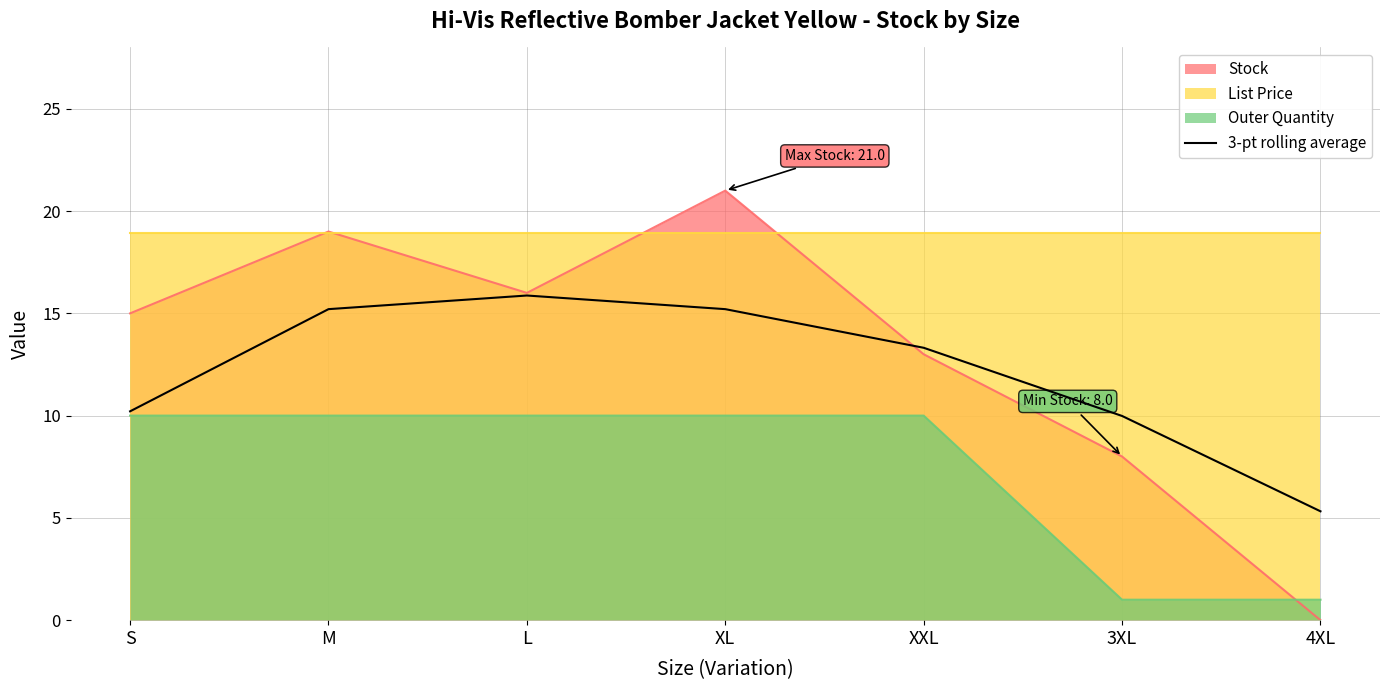

Where is the data nearest to the value 10?

3XL